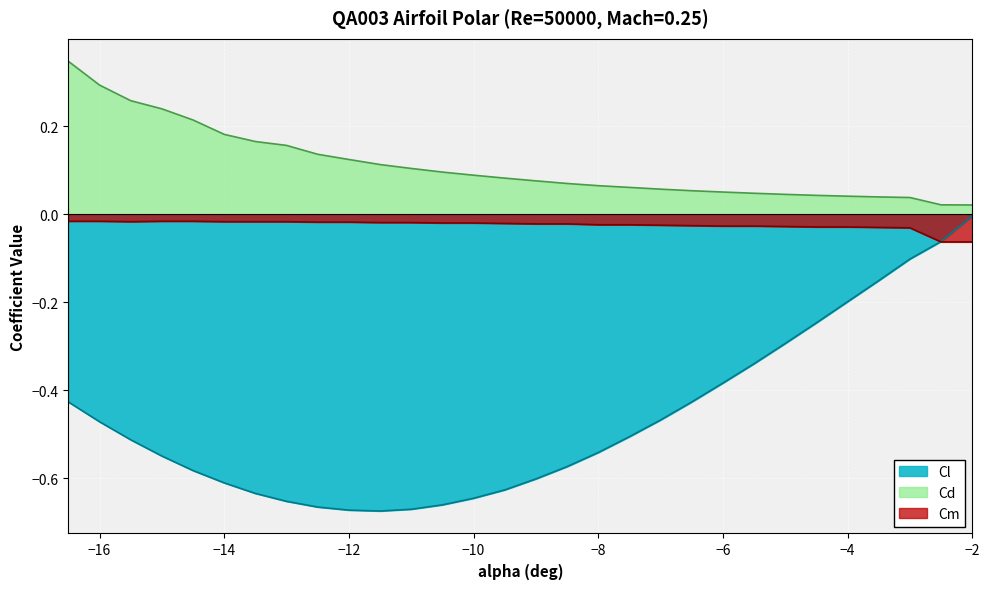

The Cd series shows 0.1 at -9.0. True or false?

False